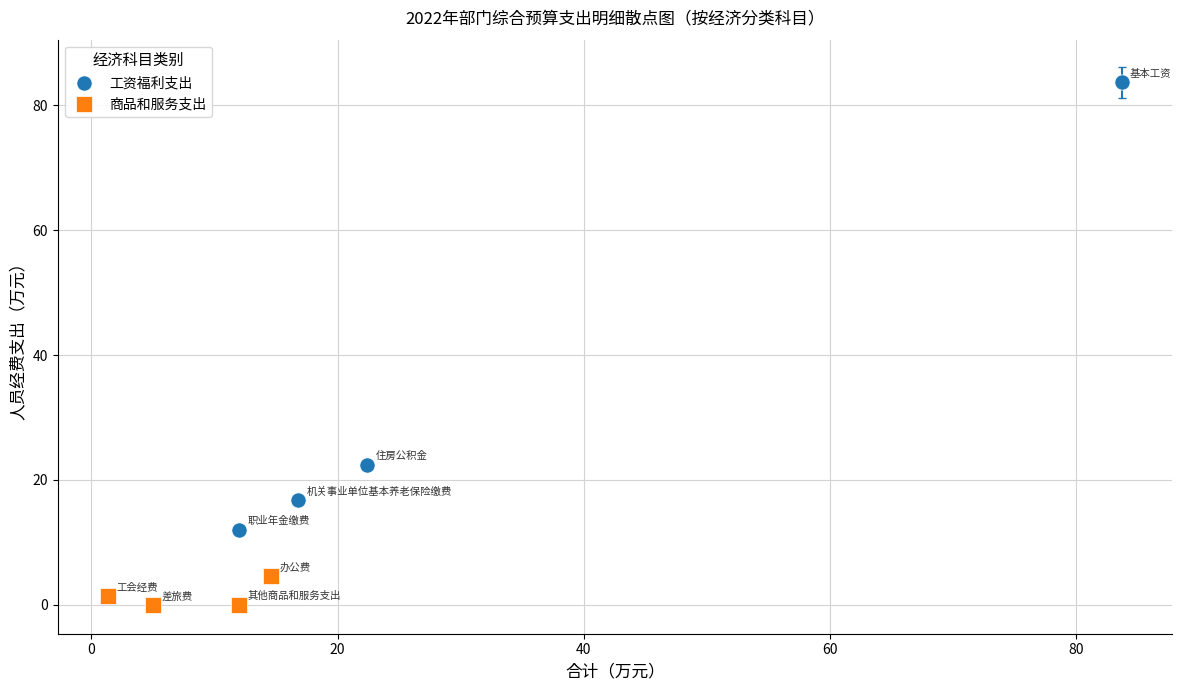

What are all the series names shown in the legend?

工资福利支出, 商品和服务支出